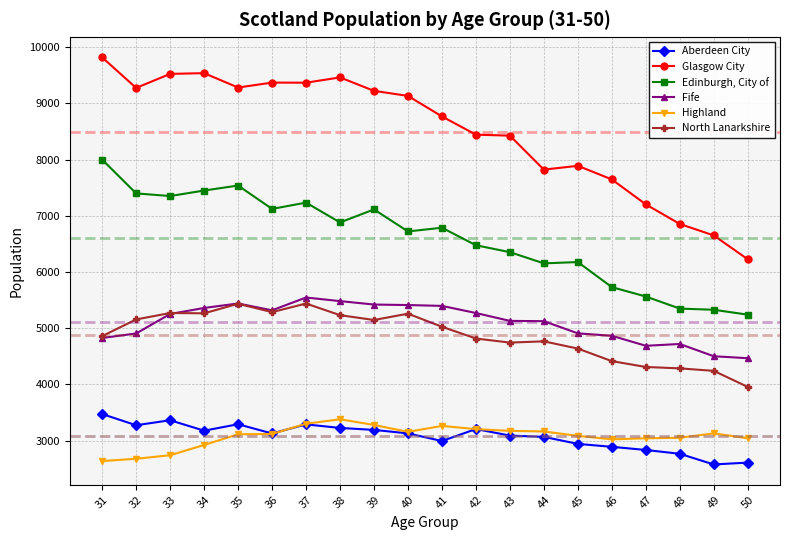

Does the chart have visible grid lines?

Yes